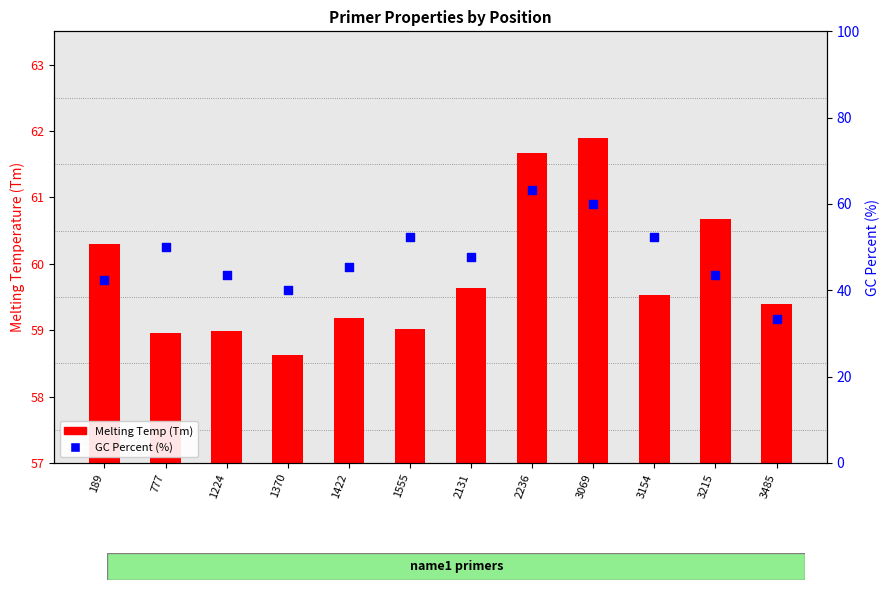

Is the value of GC Percent (%) at 189 greater than the value of Melting Temp (Tm) at 1422?

No